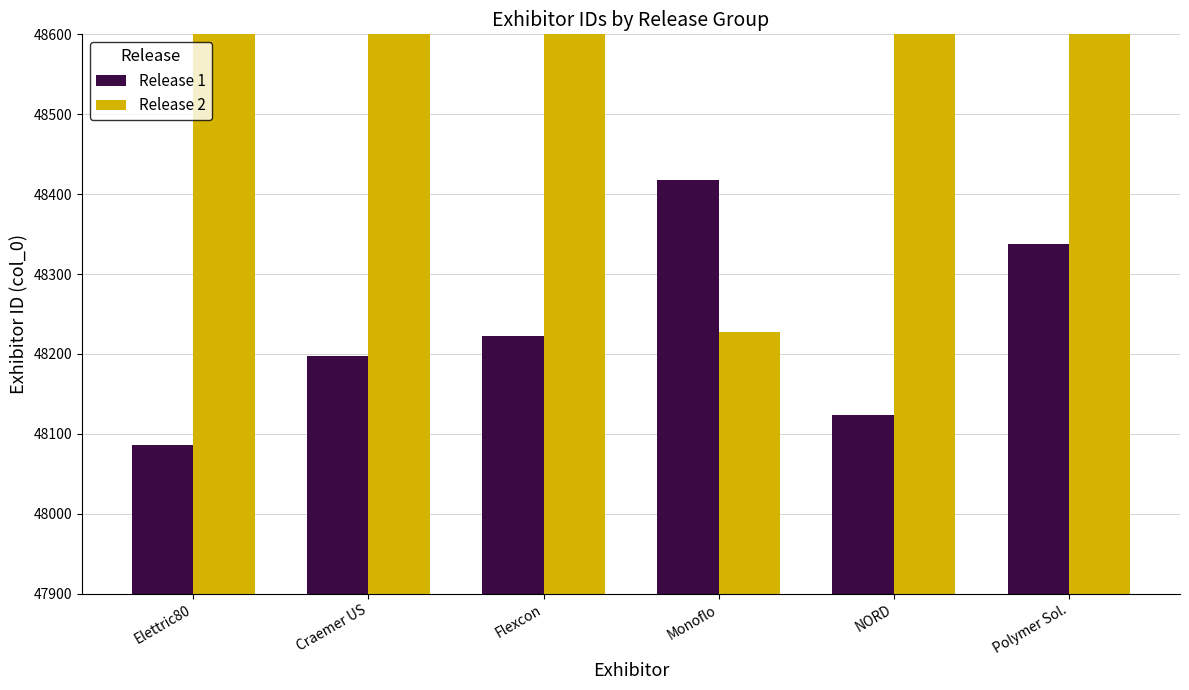

At which category does the chart reach its minimum across all series?

Elettric80